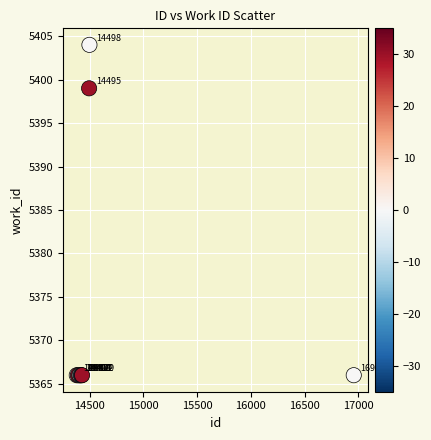

What Y value in the scatter plot is closest to 5385?

5399